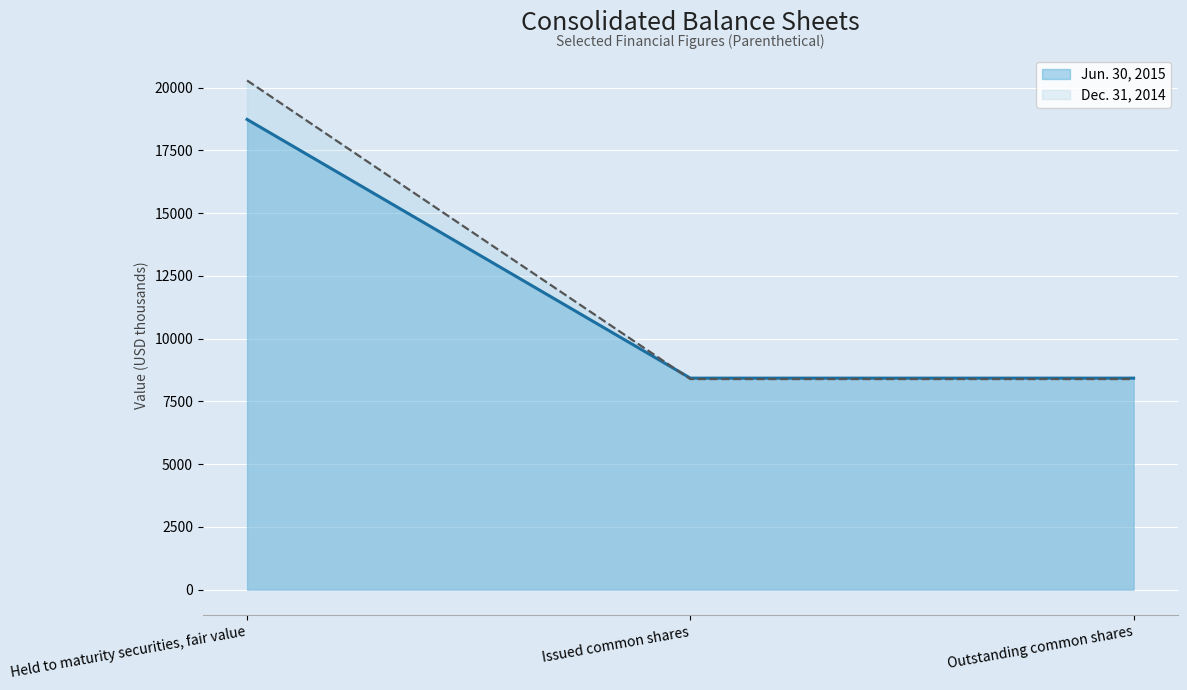

The Jun. 30, 2015 series shows 2936 at Outstanding common shares. True or false?

False